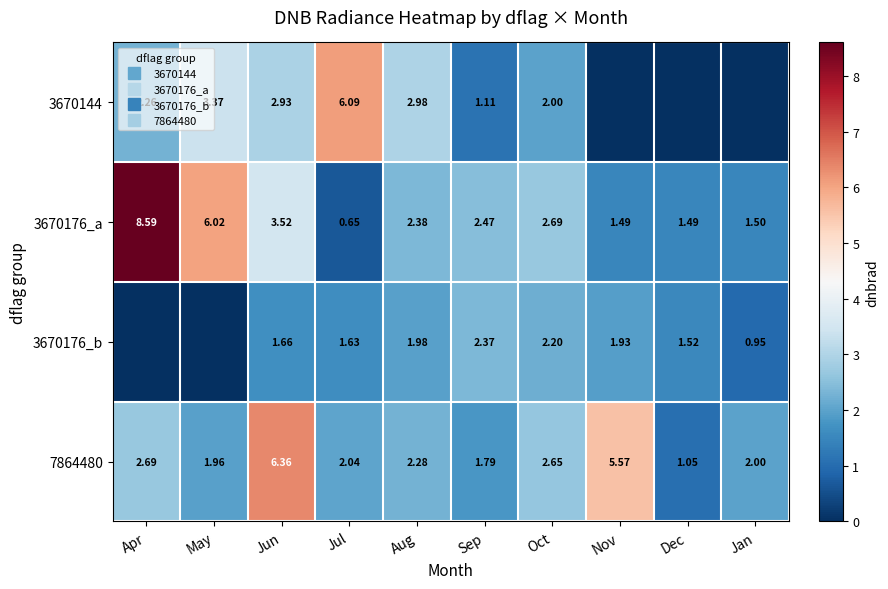

At how many categories does at least one series exceed 0?

10